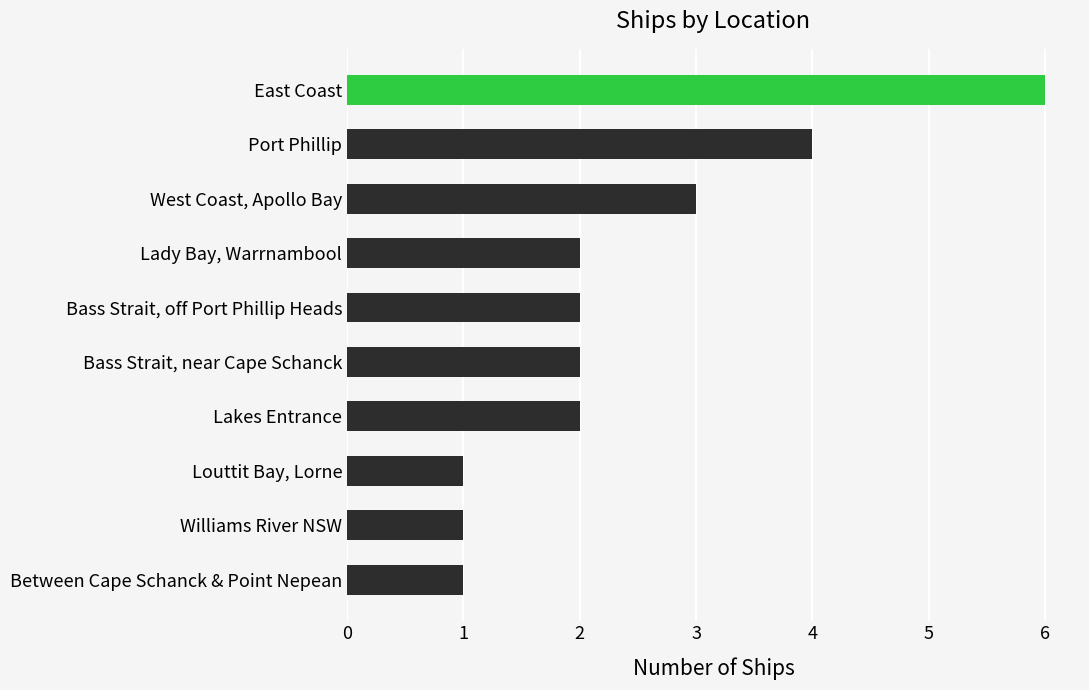

What is the greatest value displayed?

6